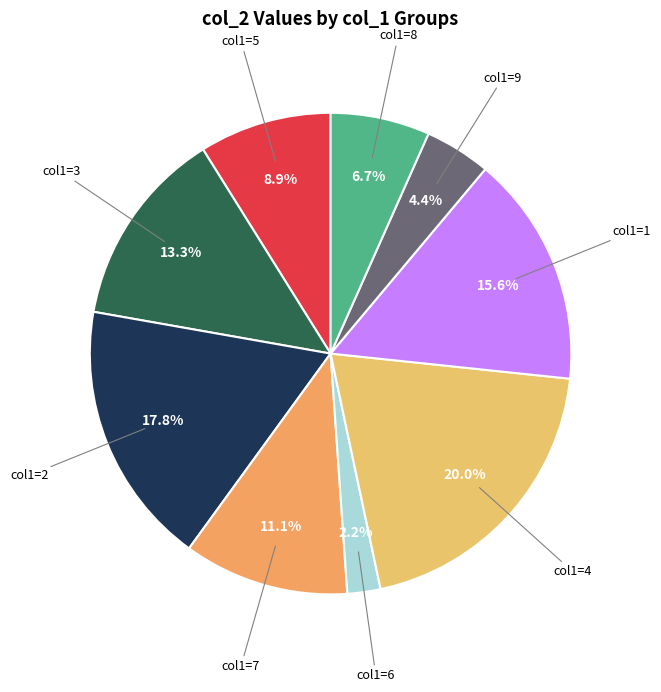

How many segments does this pie chart have?

9